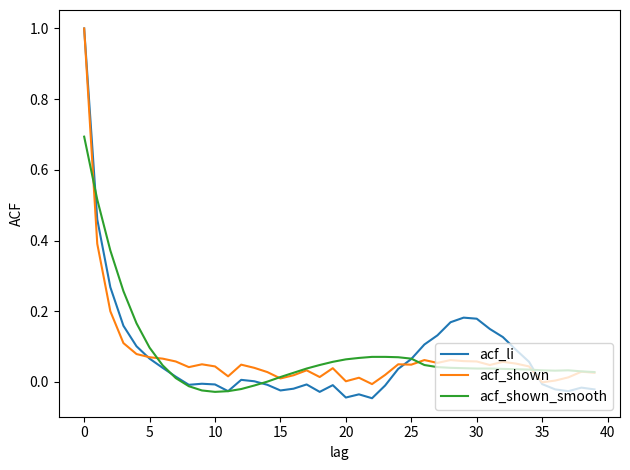

What is the greatest value displayed?

1.0